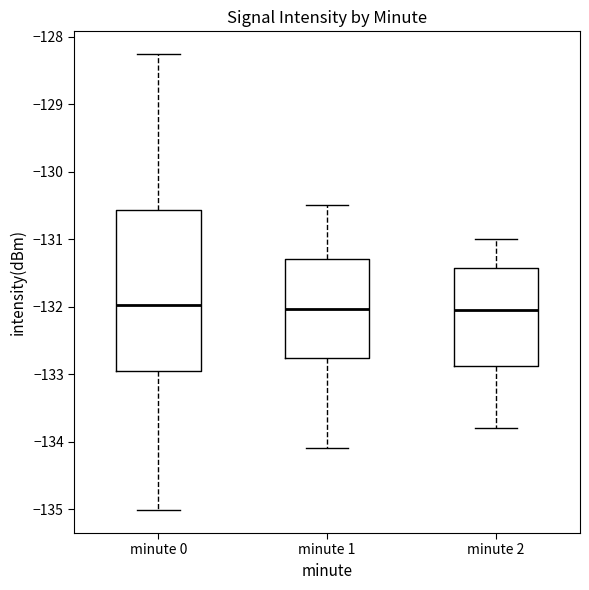

Reading left to right, transcribe this box plot: for each box, give where its median line is, the range the box spans, and where its two whiskers end, as read against the y-axis. The values are not printed on the chart, so give them approximately, as read against the axis.

minute 0: median -132.0, box -132.9 to -130.6, whiskers -135.0 to -128.3
minute 1: median -132.0, box -132.8 to -131.3, whiskers -134.1 to -130.5
minute 2: median -132.0, box -132.9 to -131.4, whiskers -133.8 to -131.0